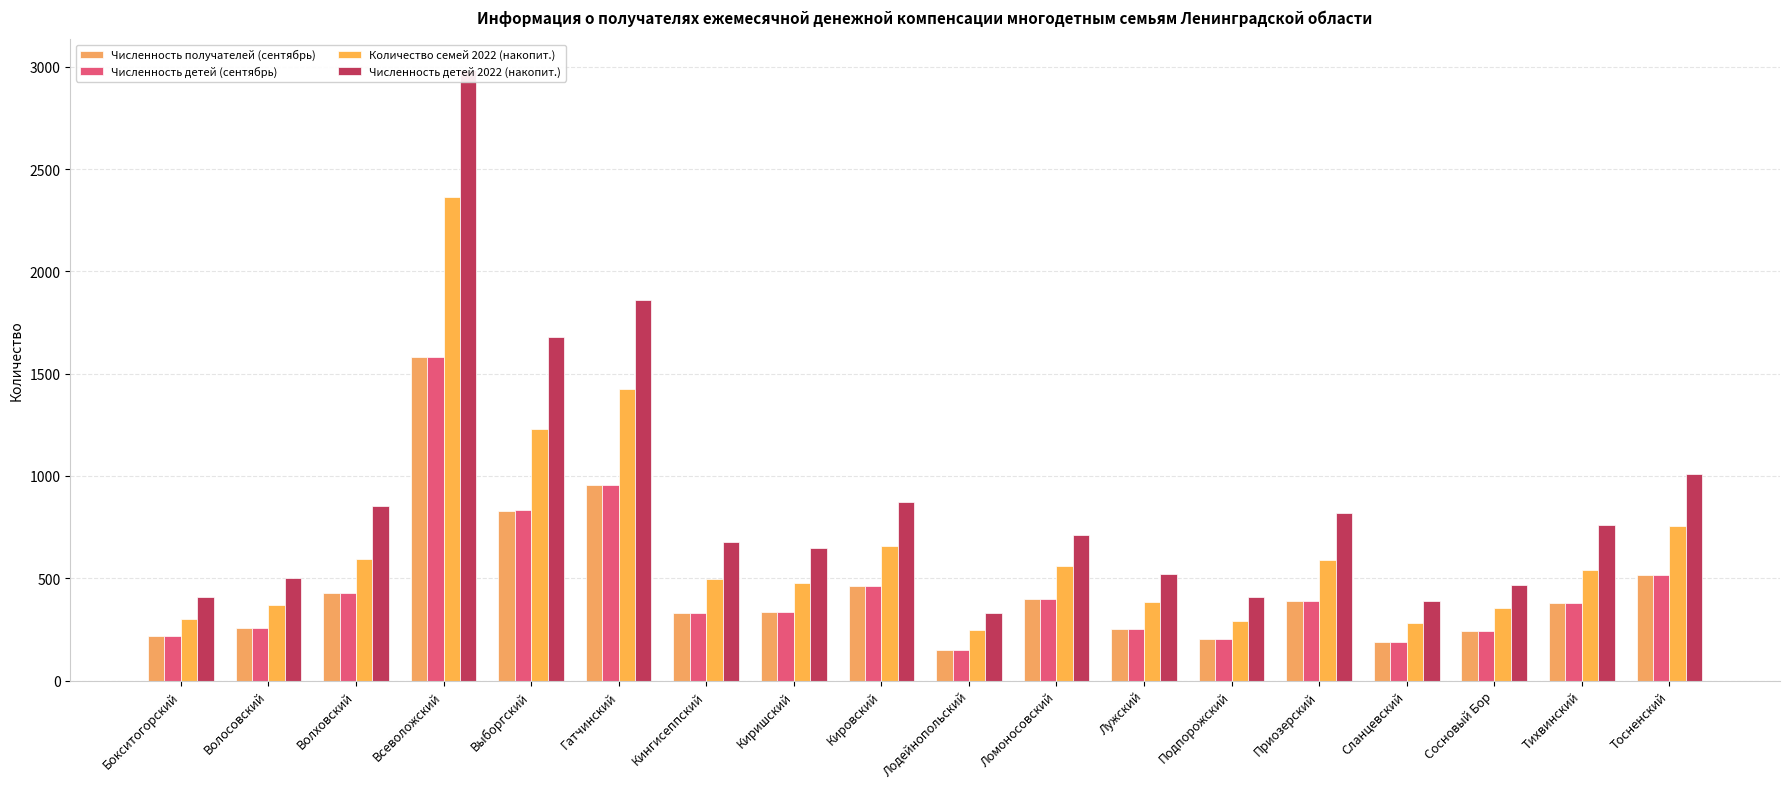

The value of Количество семей 2022 (накопит.) at Всеволожский is 2364. True or false?

True